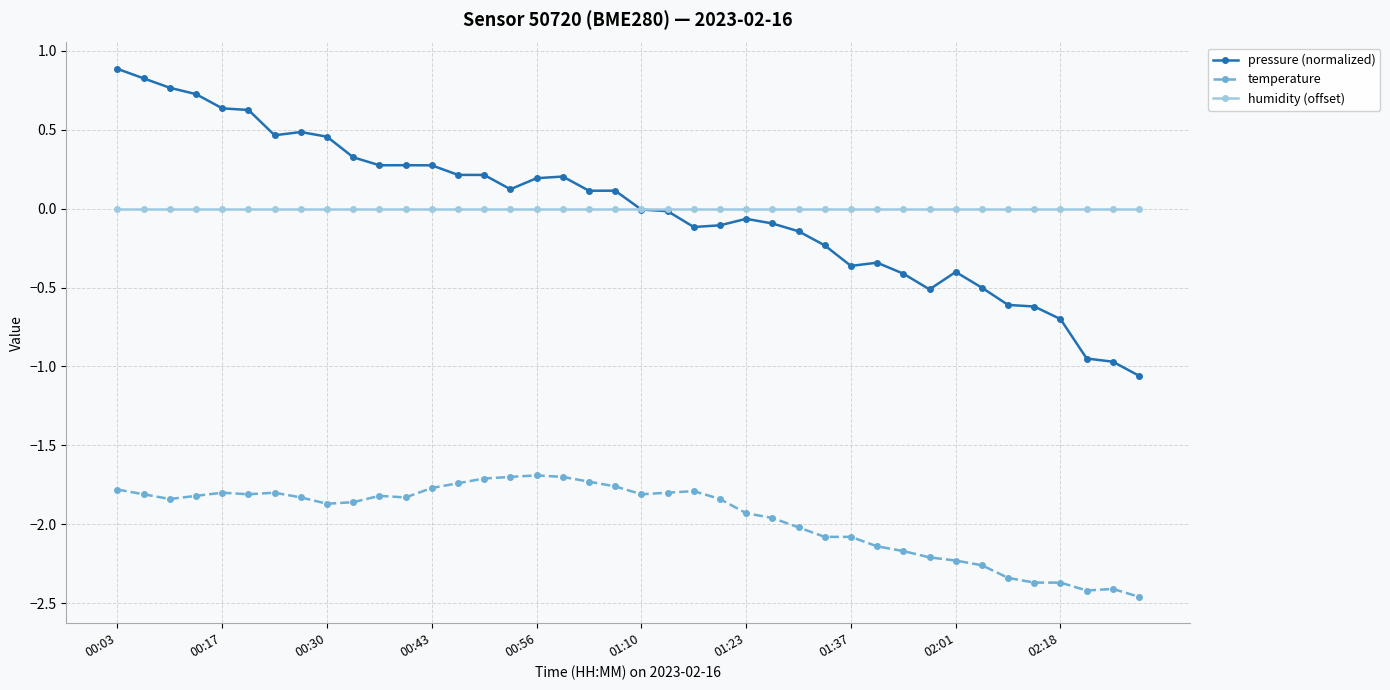

True or false: temperature has more than 2 points higher than both neighbors.

True